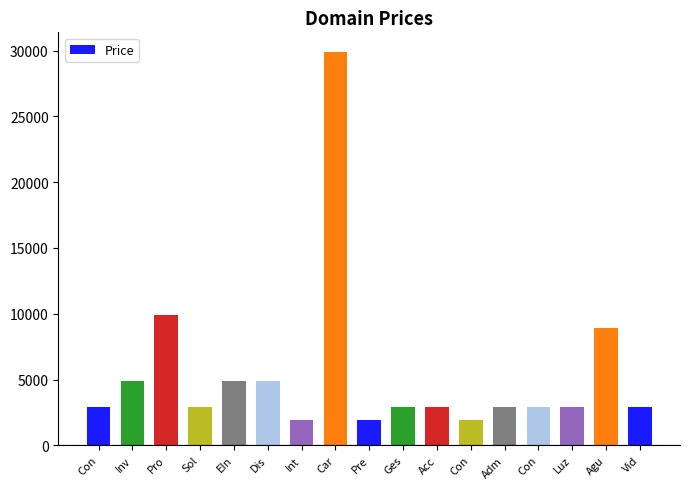

Reading left to right, transcribe all the data shown in this chart.

2888	4888	9888	2888	4888	4888	1888	29888	1888	2888	2888	1888	2888	2888	2888	8888	2888